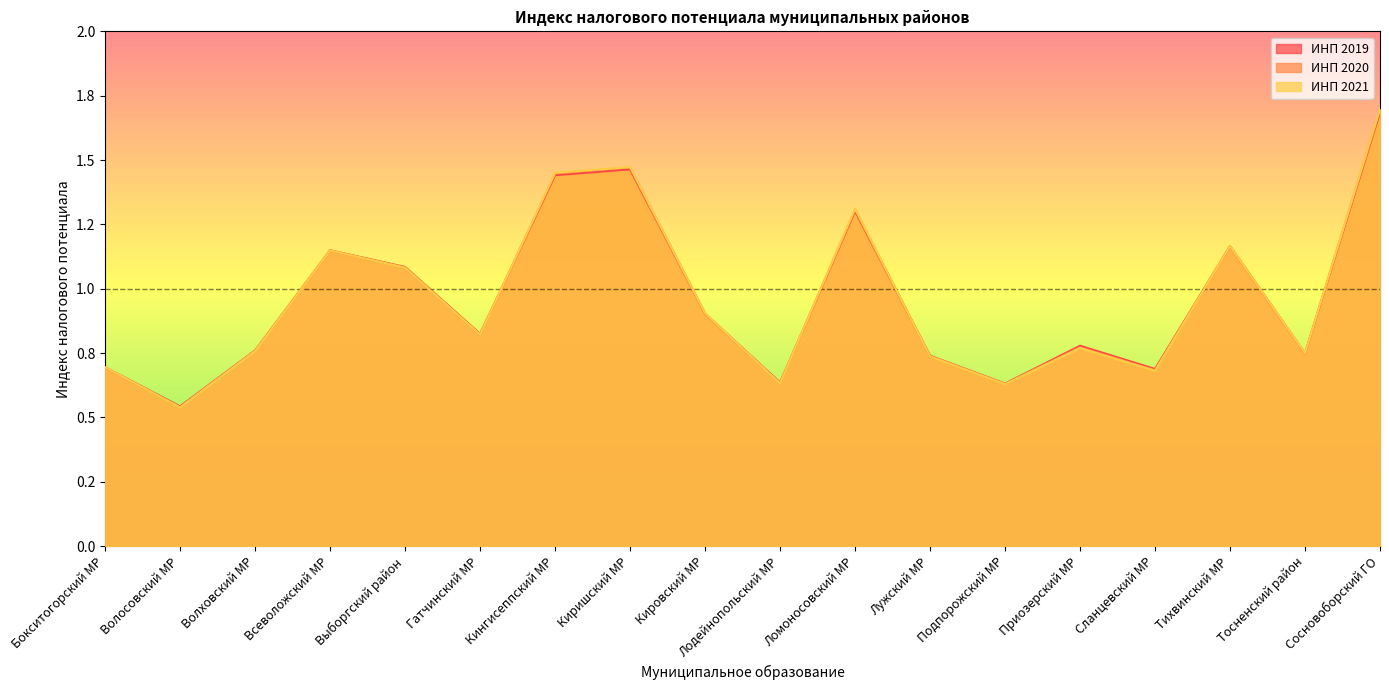

Which series has the widest spread of values?

ИНП 2021